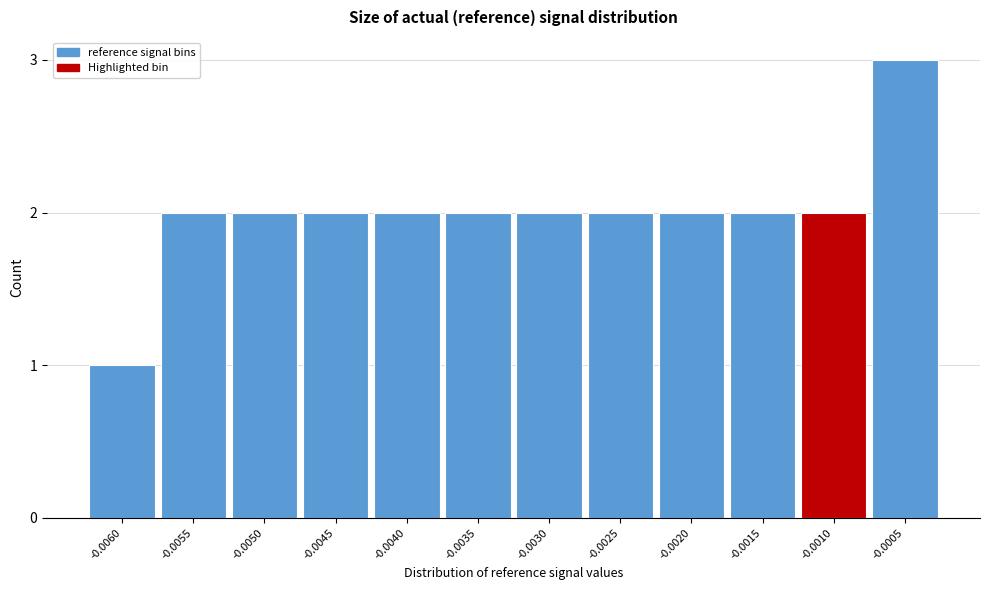

Reading left to right, extract all data points from this chart.

1	2	2	2	2	2	2	2	2	2	2	3